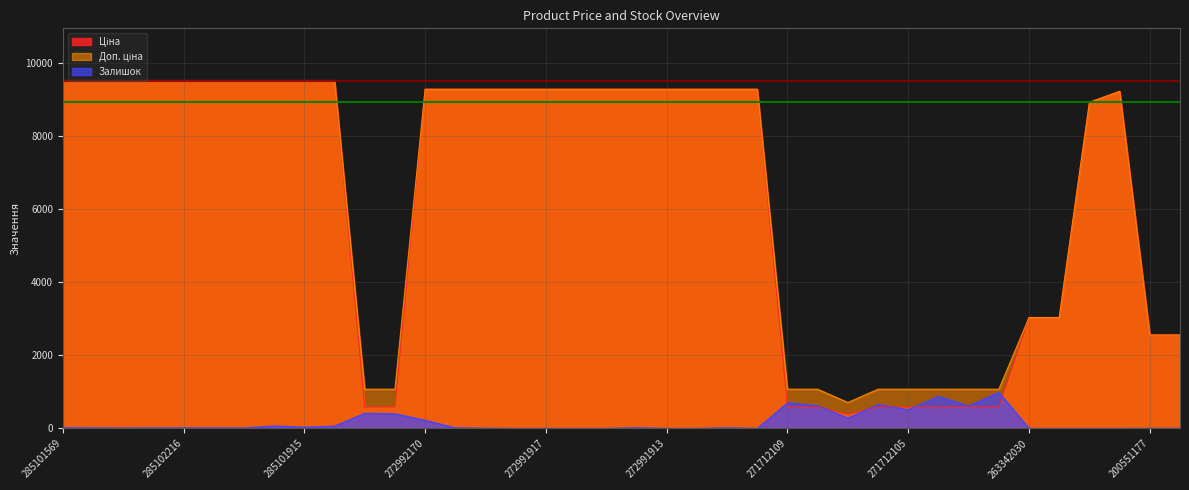

At which label is Залишок closest to 493?

271712105